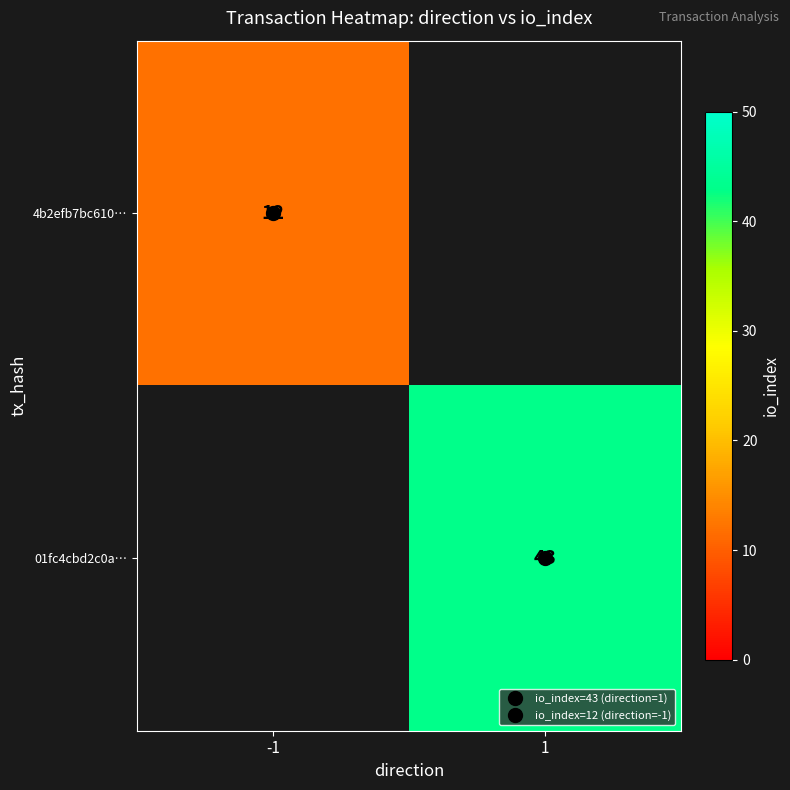

What is the maximum value for 4b2efb7bc610…?

12.0